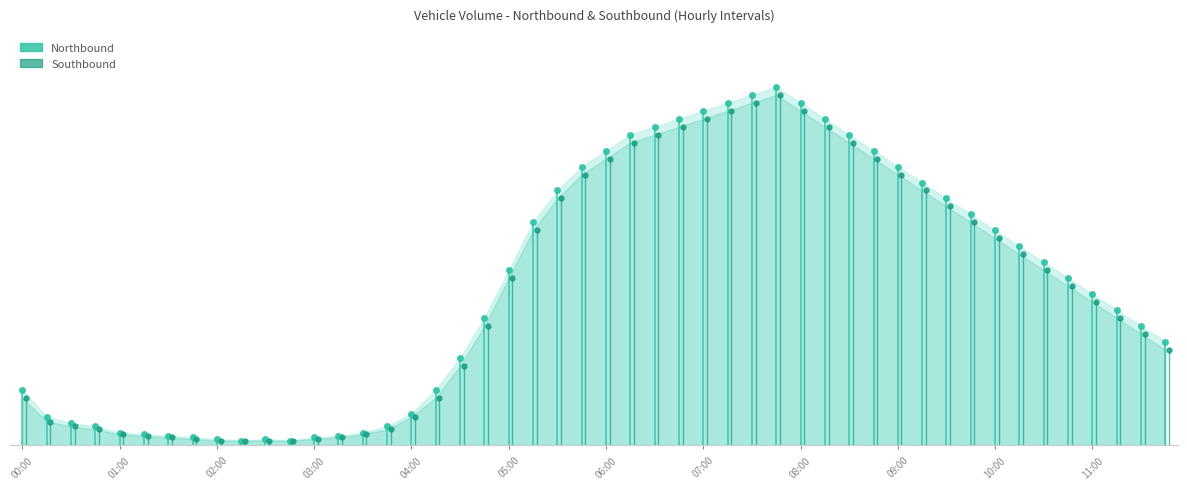

What are all the series names shown in the legend?

Northbound, Southbound